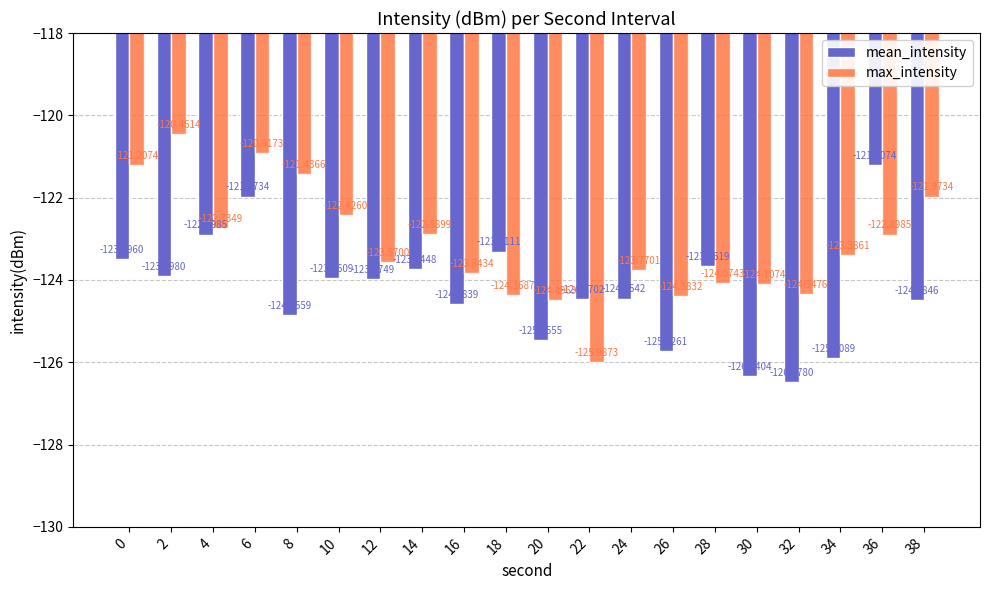

Reading right to left, transcribe all the data shown in this chart.

mean_intensity: -124.5	-121.2	-125.9	-126.5	-126.3	-123.7	-125.7	-124.5	-124.5	-125.5	-123.3	-124.6	-123.7	-124.0	-124.0	-124.9	-122.0	-122.9	-123.9	-123.5
max_intensity: -122.0	-122.9	-123.4	-124.3	-124.1	-124.1	-124.4	-123.8	-126.0	-124.5	-124.4	-123.8	-122.9	-123.6	-122.4	-121.4	-120.9	-122.7	-120.5	-121.2